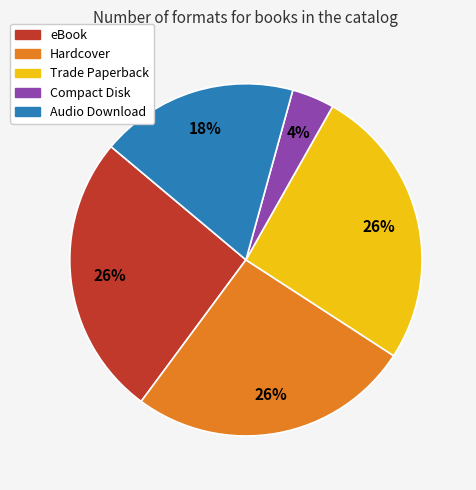

True or false: Audio Download accounts for 18% of the total.

True